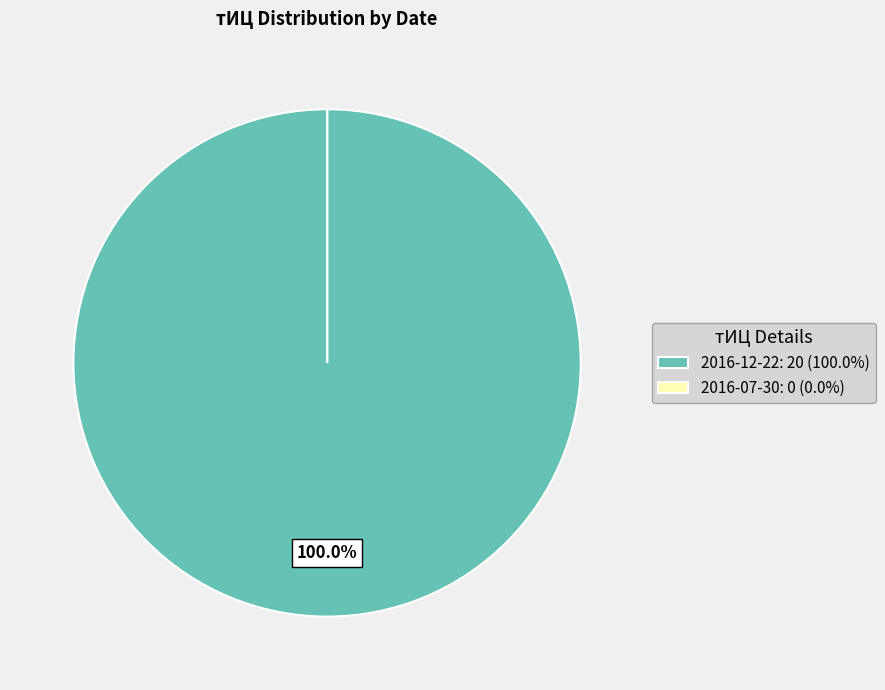

Is there any slice that represents more than half of the pie?

Yes